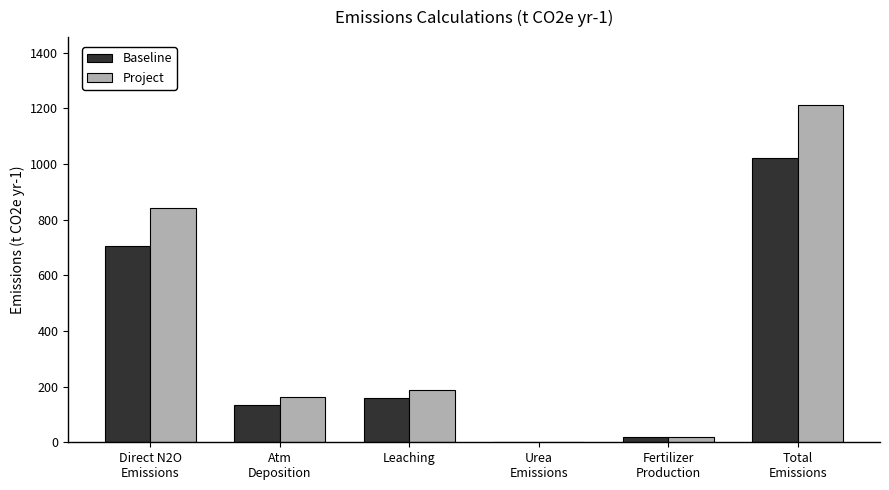

Reading left to right, what are all the values shown in this chart?

Baseline: Direct N2O
Emissions=705.7	Atm
Deposition=135.1	Leaching=158.8	Urea
Emissions=0.0	Fertilizer
Production=20.3	Total
Emissions=1019.9
Project: Direct N2O
Emissions=841.4	Atm
Deposition=162.3	Leaching=189.3	Urea
Emissions=0.0	Fertilizer
Production=20.3	Total
Emissions=1213.2